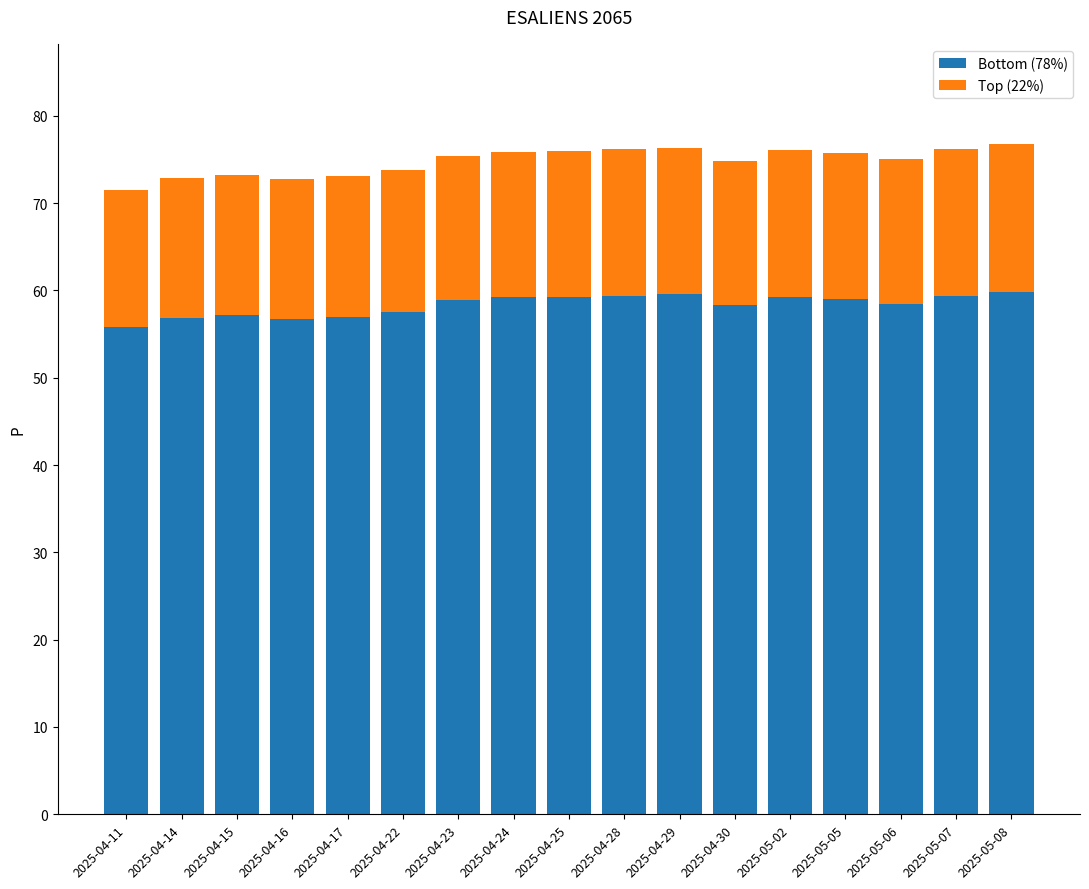

What is the lowest value of the Bottom (78%) series?

55.8